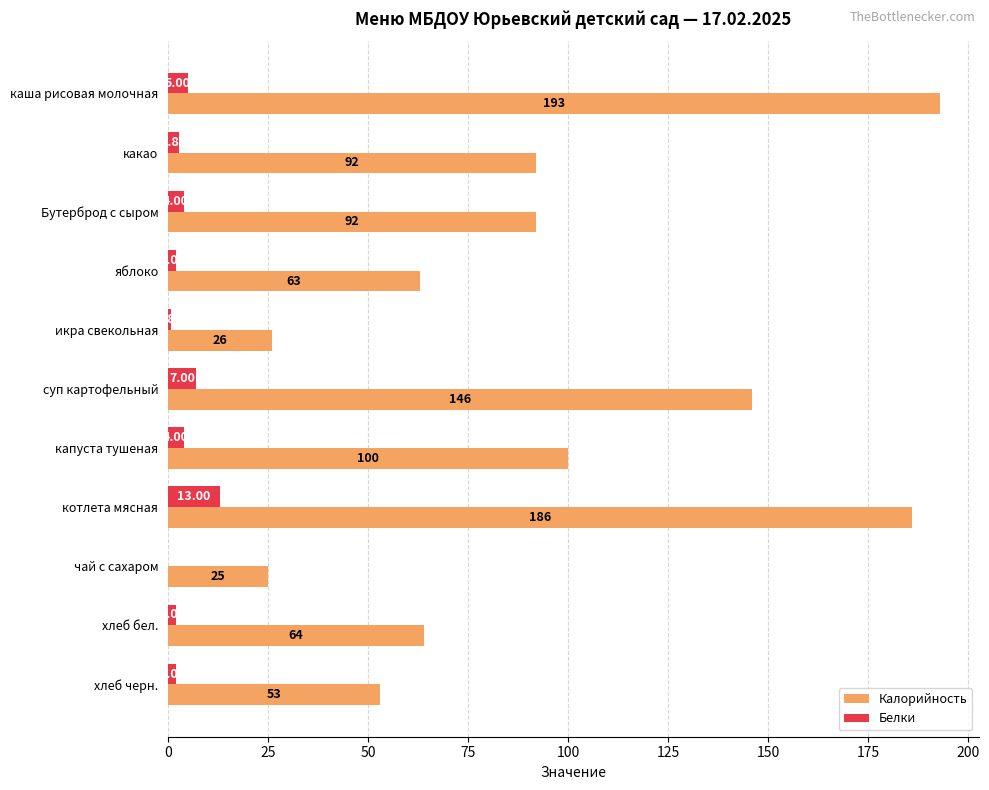

What is the total value across all series at чай с сахаром?

25.0